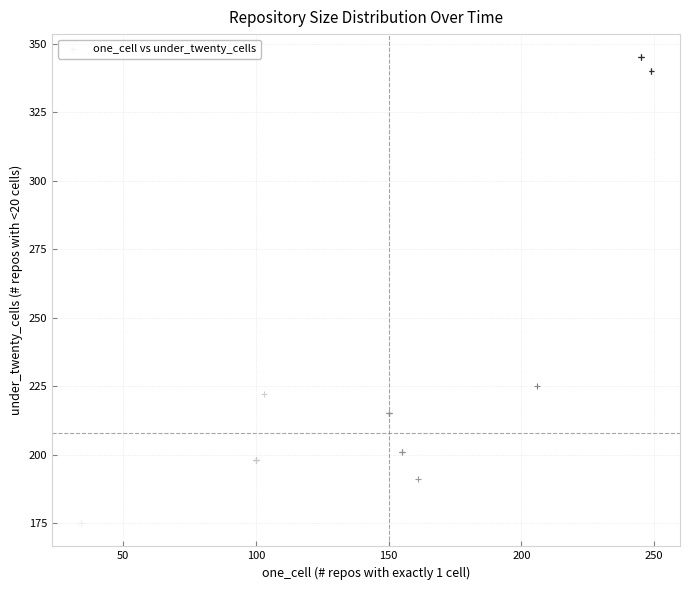

What Y value in the scatter plot is closest to 260?

225